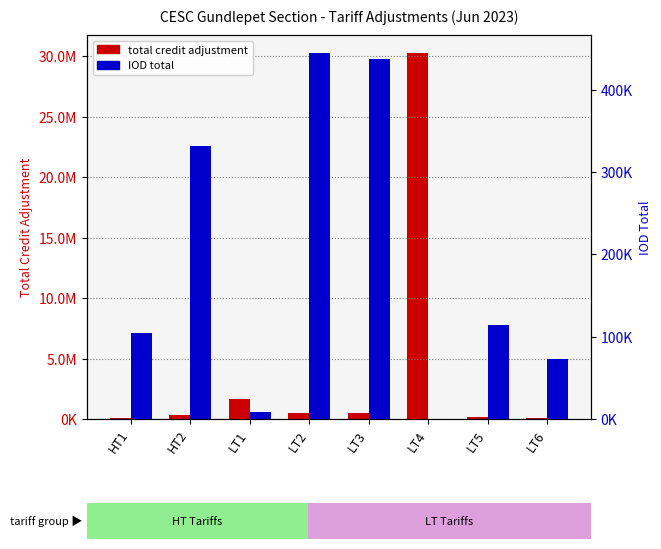

Reading left to right, what are all the values shown in this chart?

total credit adjustment: HT1=104484.0	HT2=331076.0	LT1=1644684.8	LT2=535462.1	LT3=483506.1	LT4=30253643.7	LT5=137892.0	LT6=73453.0
IOD total: HT1=104484.0	HT2=331076.0	LT1=8147.0	LT2=444139.0	LT3=437773.0	LT4=0.0	LT5=113829.0	LT6=73453.0